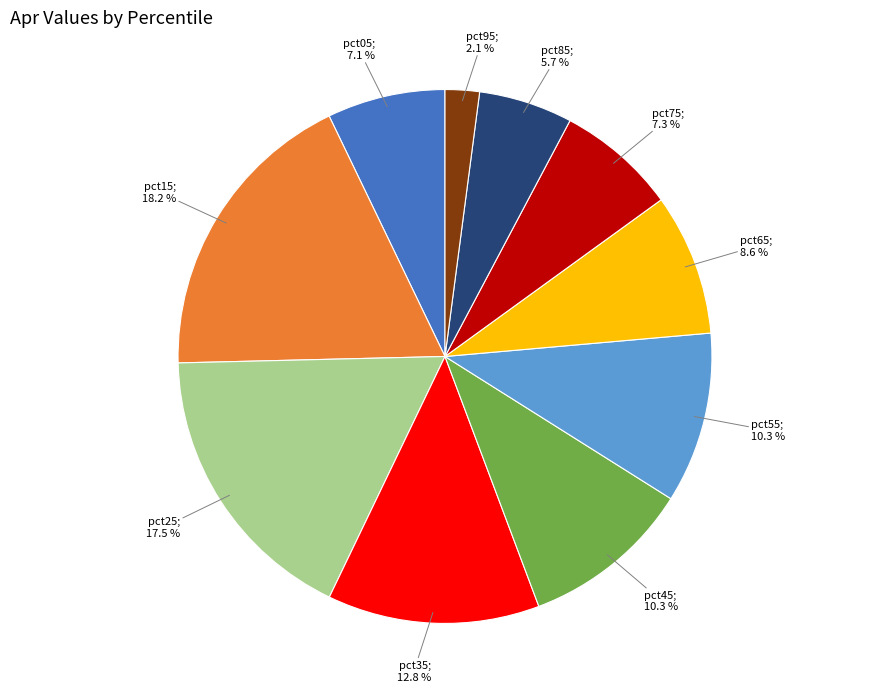

Is there a majority slice in this chart?

No